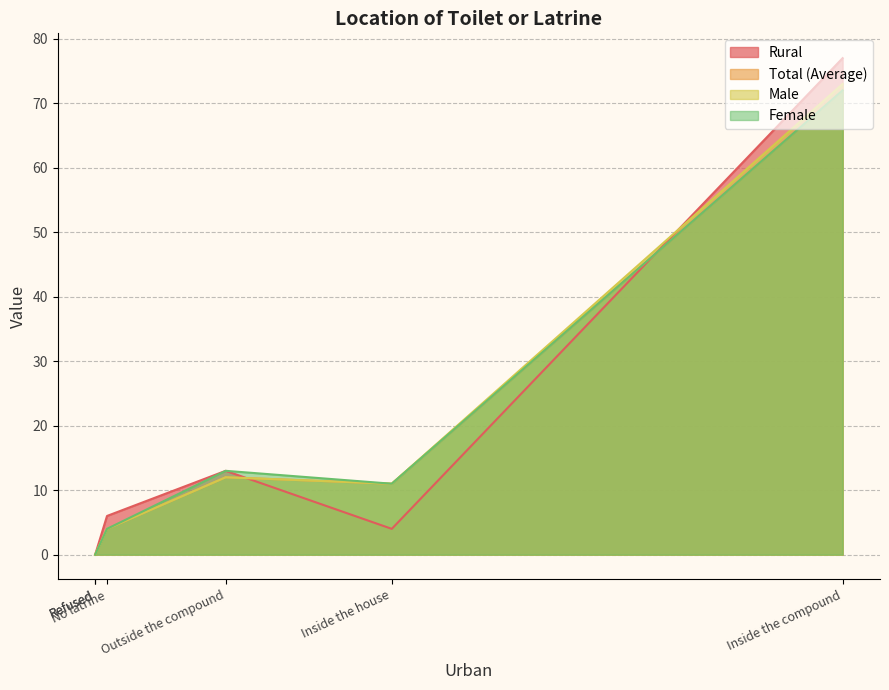

True or false: Total (Average) and Male cross at least once.

False